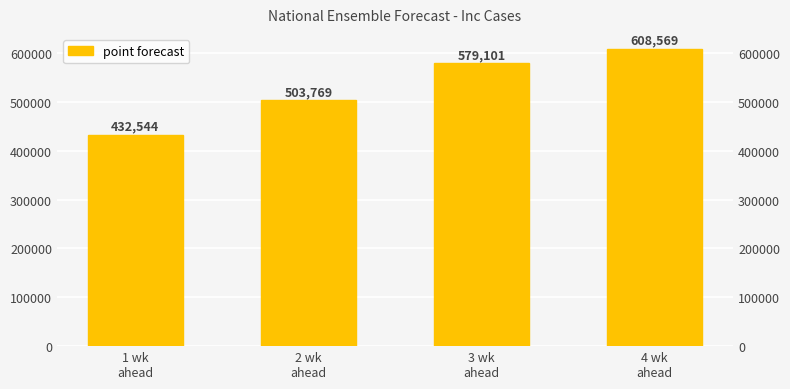

Does the chart contain stacked bars?

No